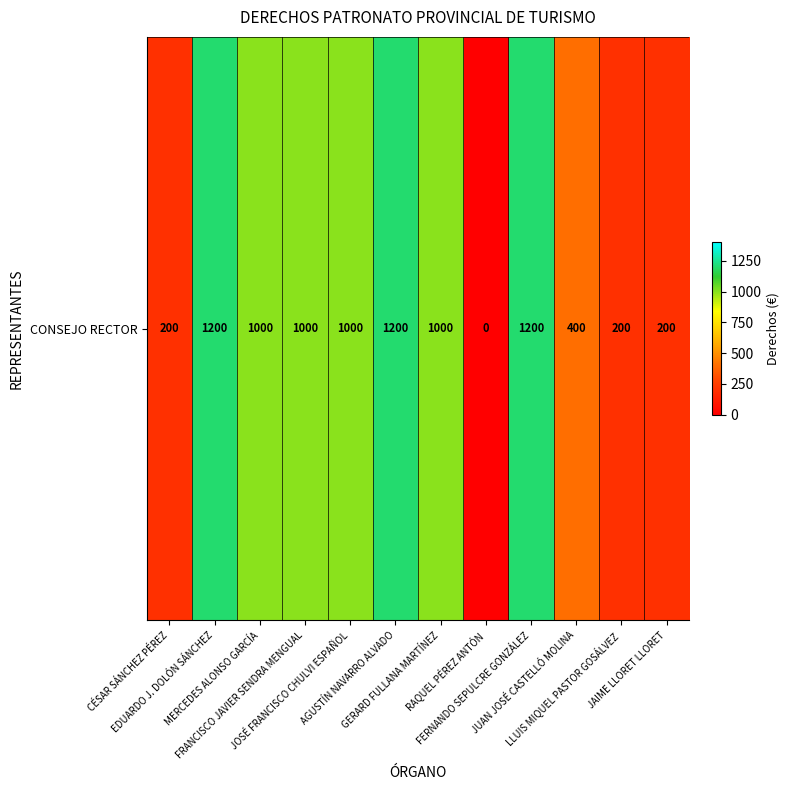

How many values exceed 1000?

3